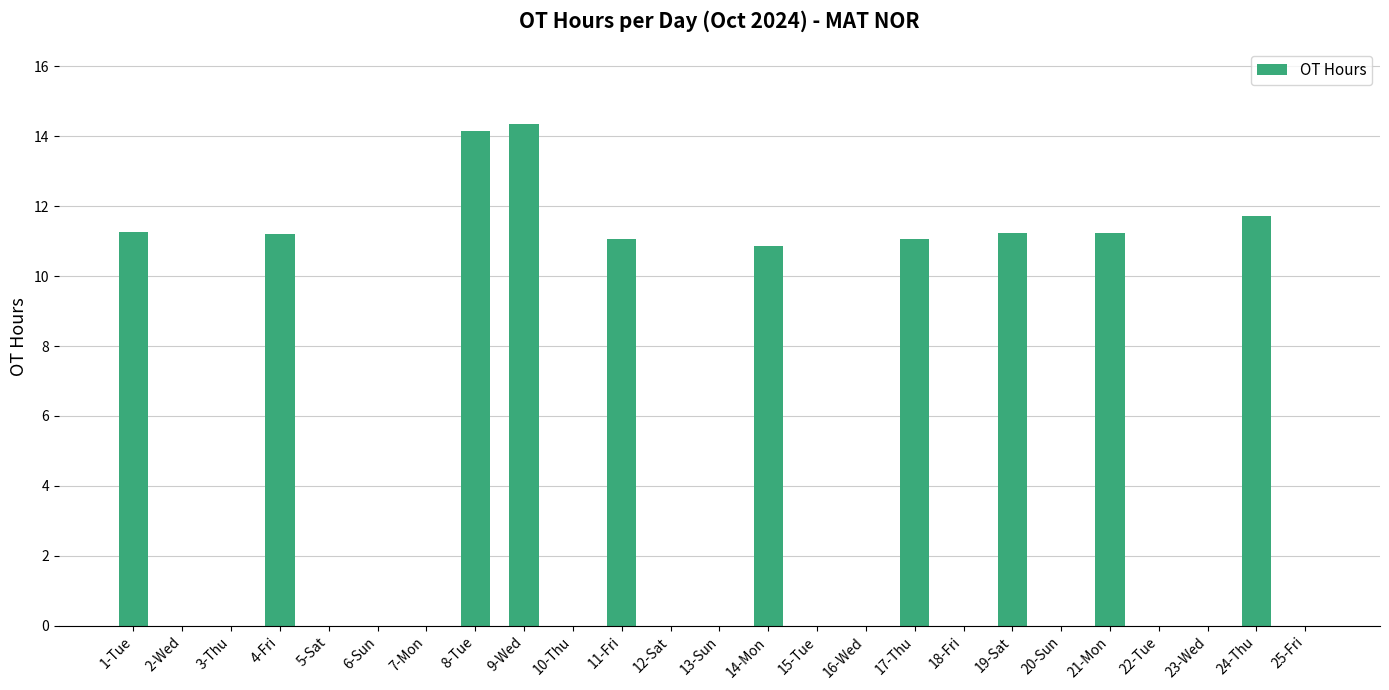

How many distinct data groups are displayed?

1